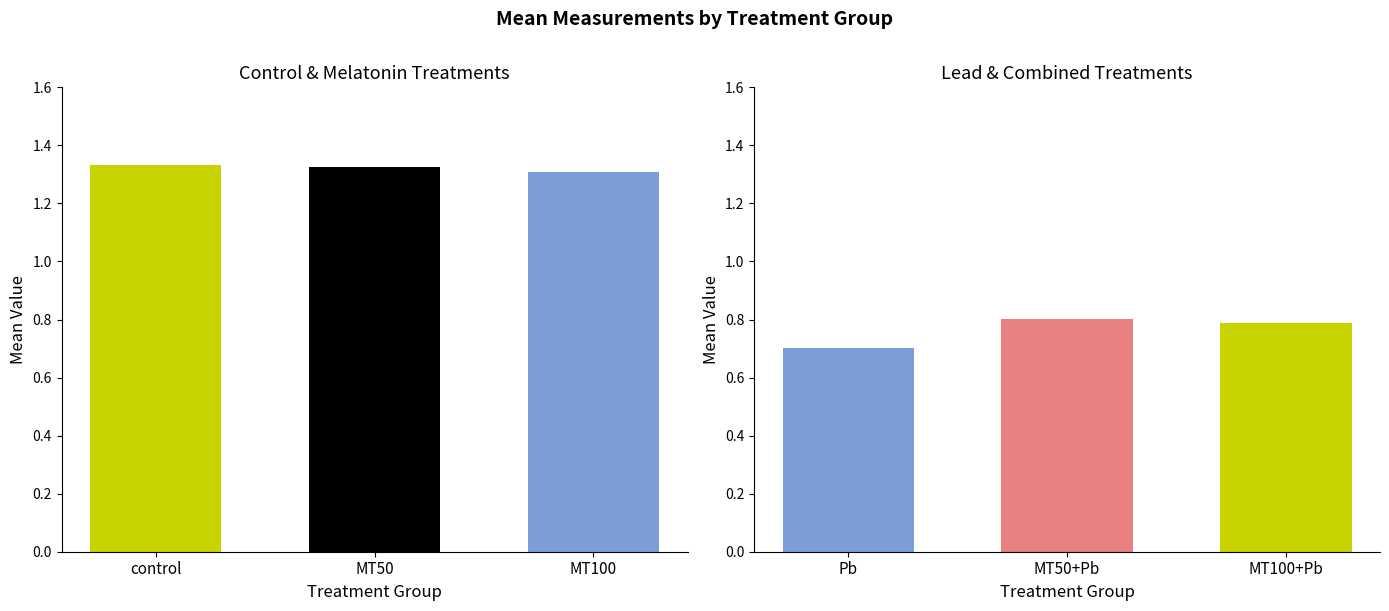

Reading left to right, what are all the values shown in this chart?

1.3	1.3	1.3	0.7	0.8	0.8